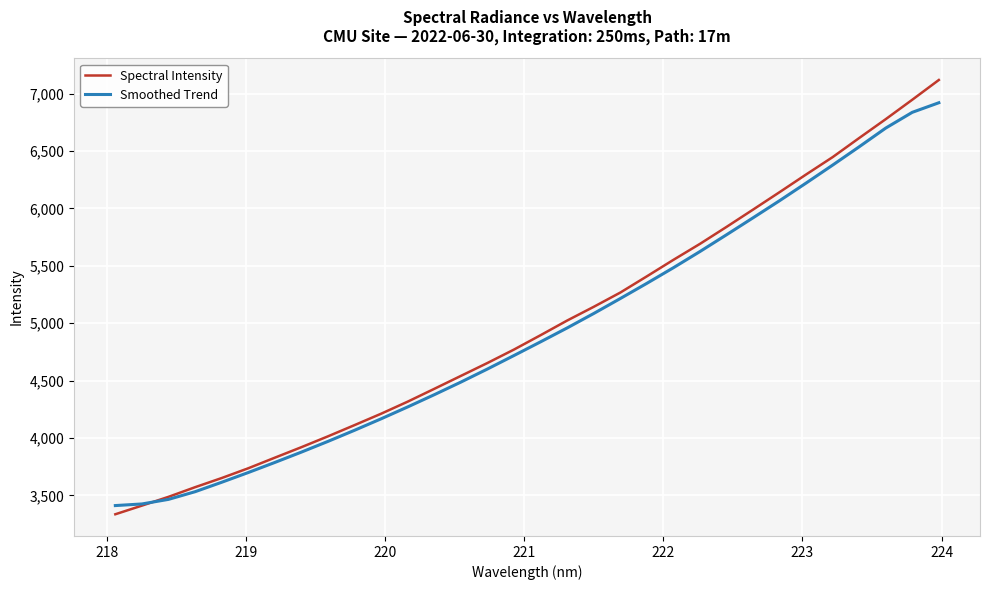

List the series in order of their peak value, lowest first.

Smoothed Trend, Spectral Intensity